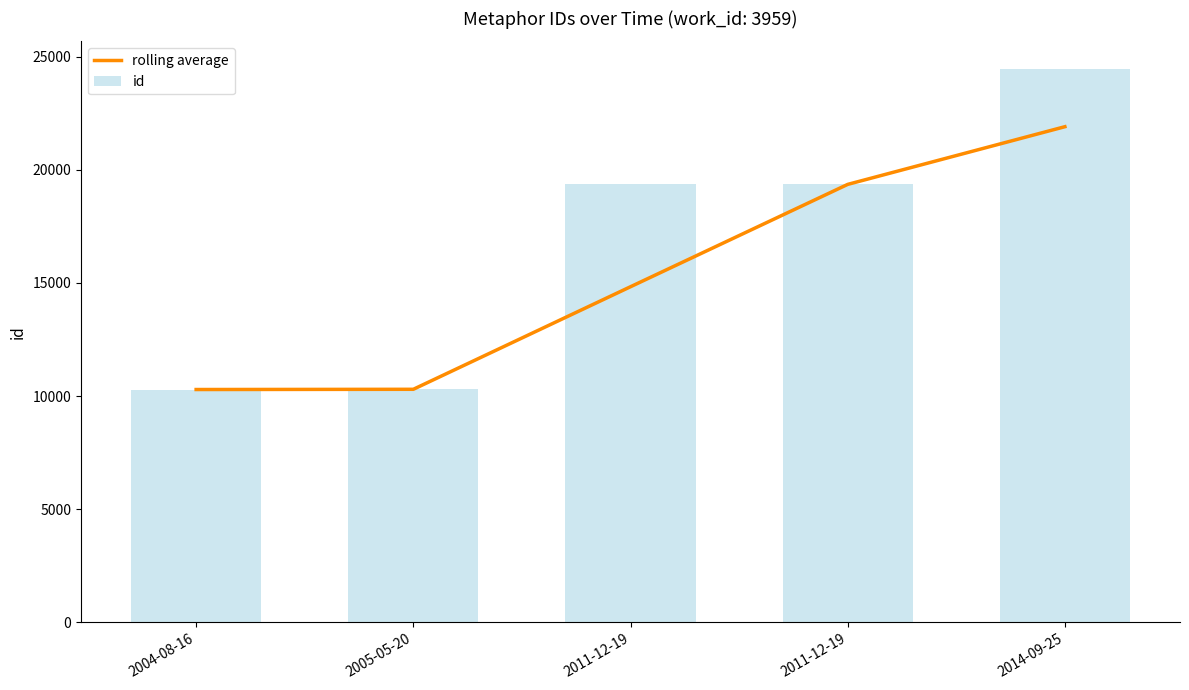

What is the difference between the highest and lowest values at 2014-09-25?

2549.0